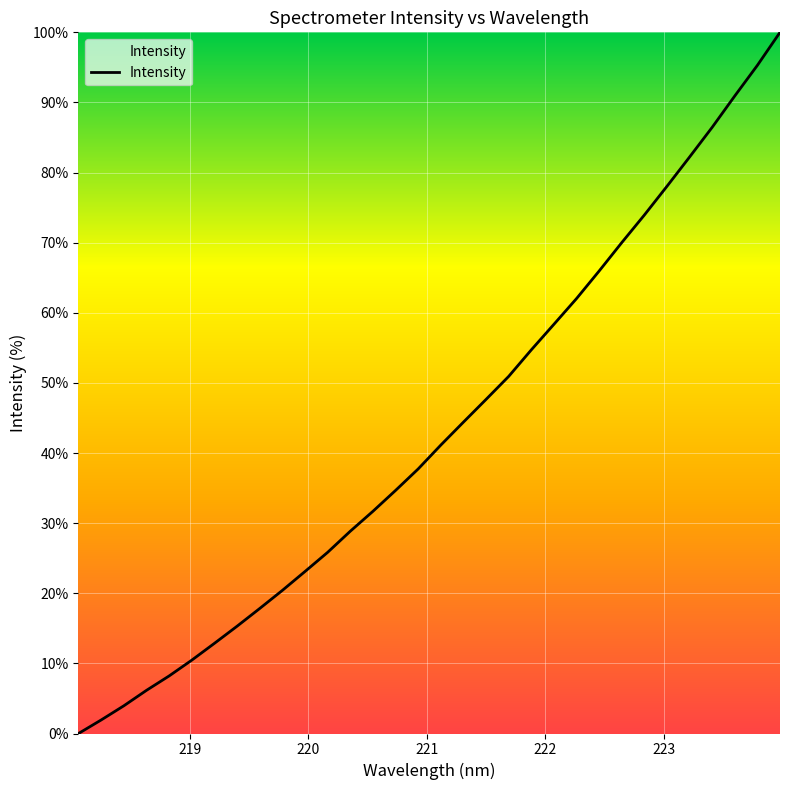

What is the greatest value displayed?

100.0